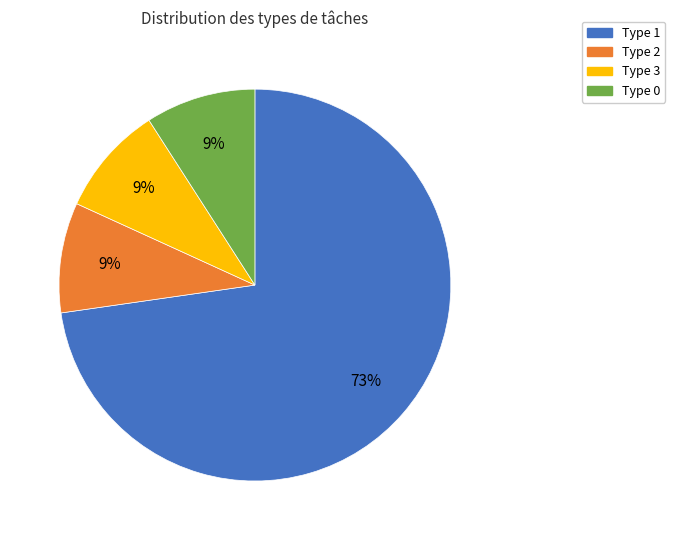

What is the ratio of the value at Type 0 to the value at Type 3?

1.0